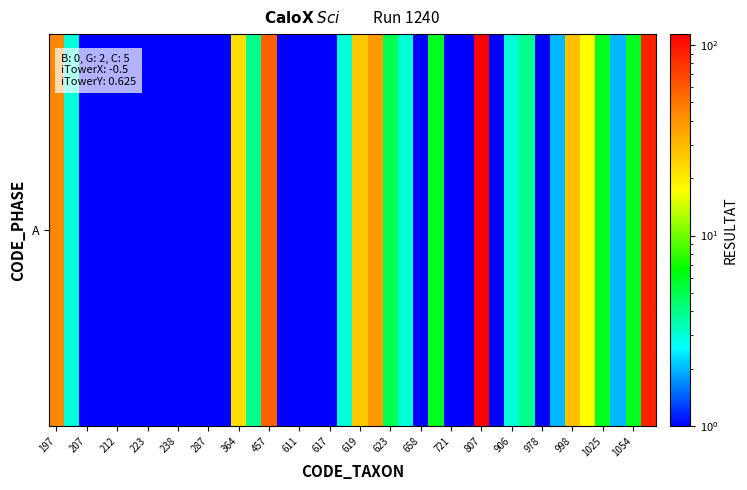

True or false: the data shows 0.2 at 457.

False